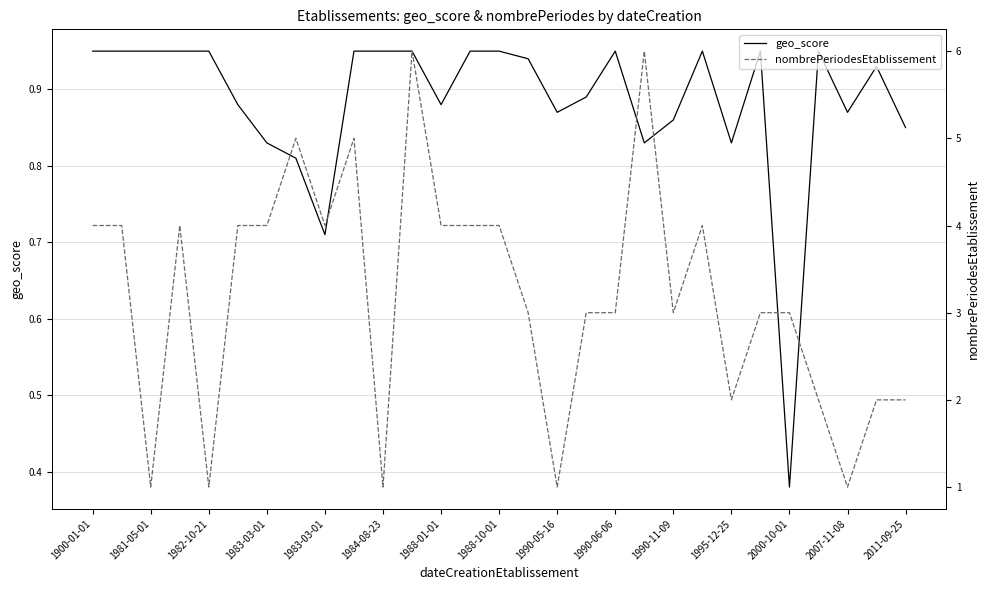

True or false: nombrePeriodesEtablissement and geo_score cross at least once.

False